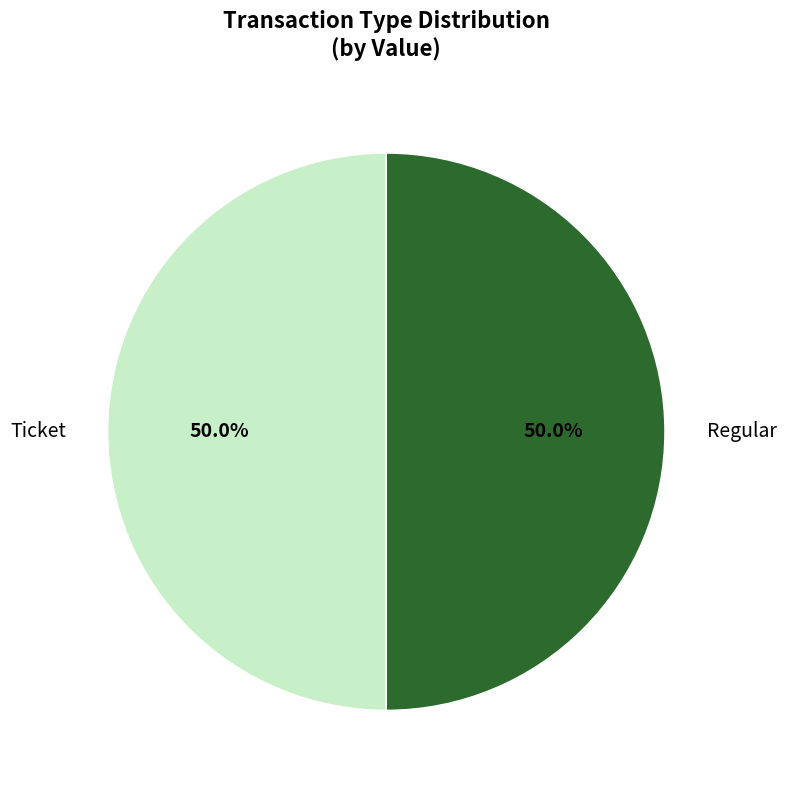

Approximately how many times larger is the value at Regular compared to Ticket?

1.0